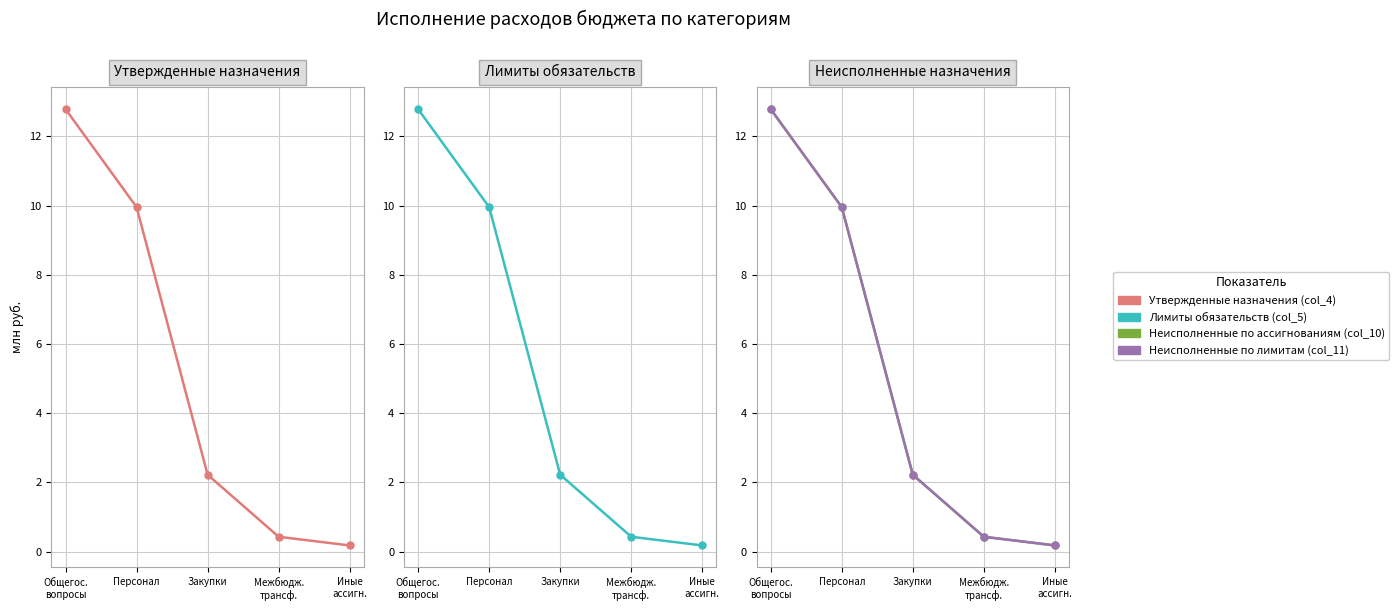

True or false: Лимиты обязательств (col_5) and Неисполненные по лимитам (col_11) cross at least once.

False